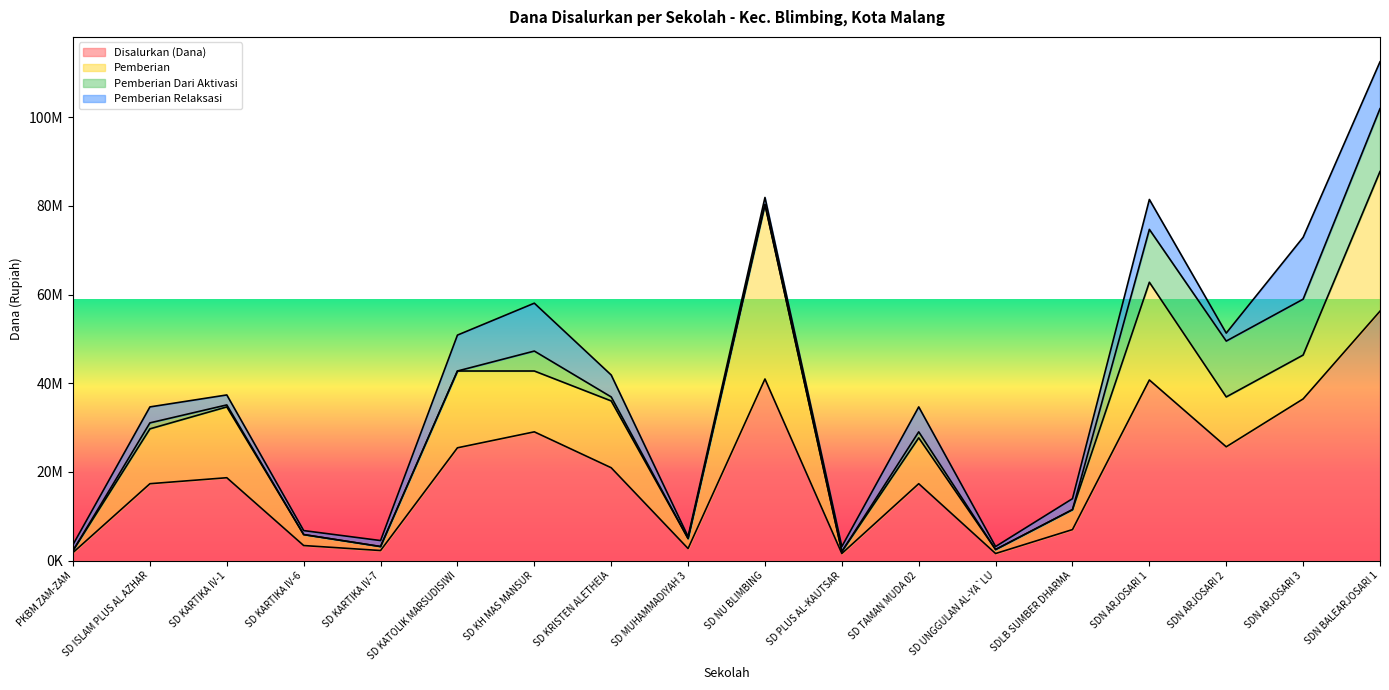

List the labels in order of Pemberian Relaksasi value, smallest first.

SD MUHAMMADIYAH 3, SD UNGGULAN AL-YA`LU, SD KARTIKA IV-6, SD PLUS AL-KAUTSAR, PKBM ZAM-ZAM, SD KARTIKA IV-7, SD NU BLIMBING, SDN ARJOSARI 2, SD KARTIKA IV-1, SDLB SUMBER DHARMA, SD ISLAM PLUS AL AZHAR, SD KRISTEN ALETHEIA, SD TAMAN MUDA 02, SDN ARJOSARI 1, SD KATOLIK MARSUDISIWI, SDN BALEARJOSARI 1, SD KH MAS MANSUR, SDN ARJOSARI 3